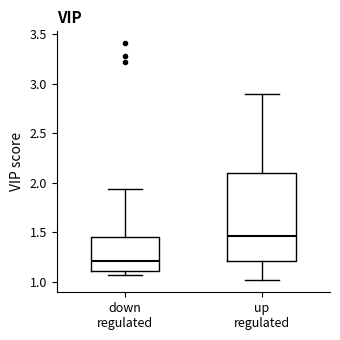

Which box has the lowest median line?

down regulated